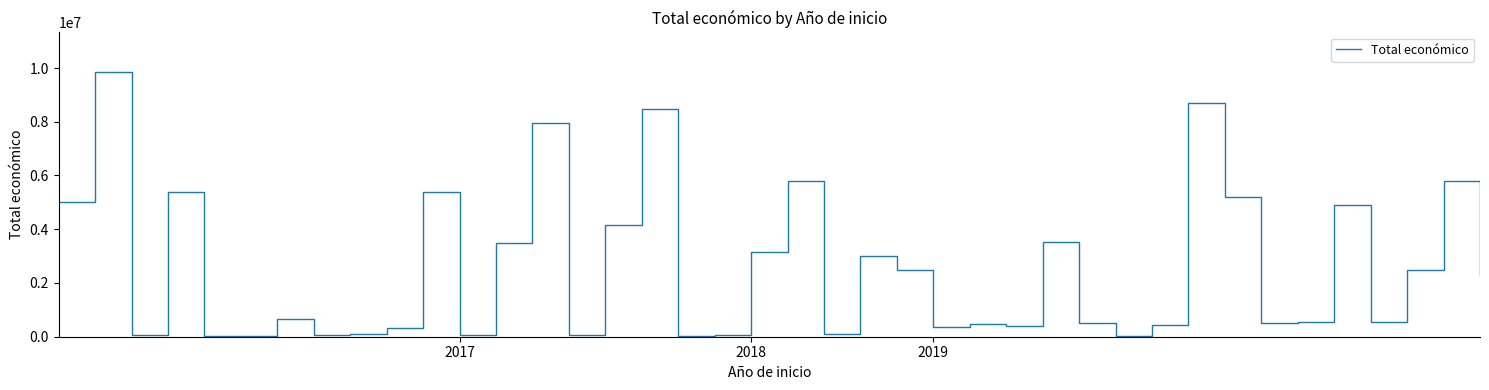

What is the difference between the maximum and minimum values?

9828454